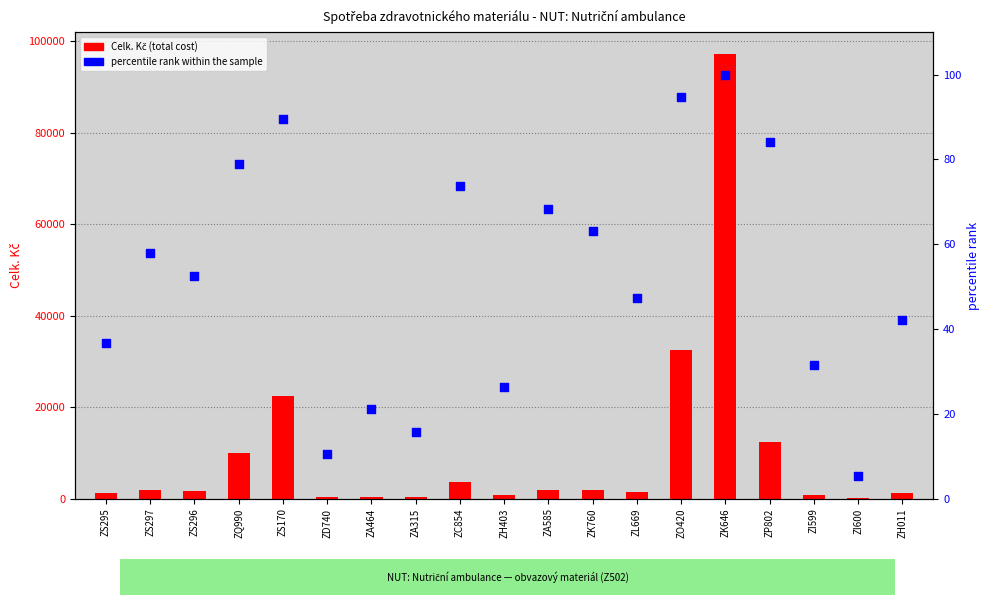

Which series reaches the maximum Y coordinate?

Celk. Kč (total cost)